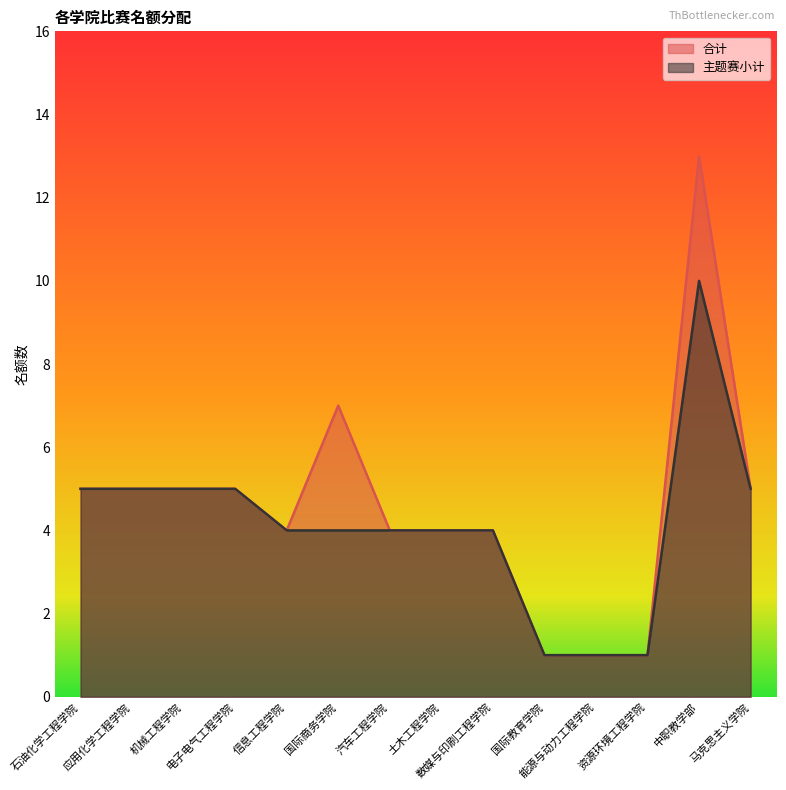

What position from the right is 能源与动力工程学院?

4